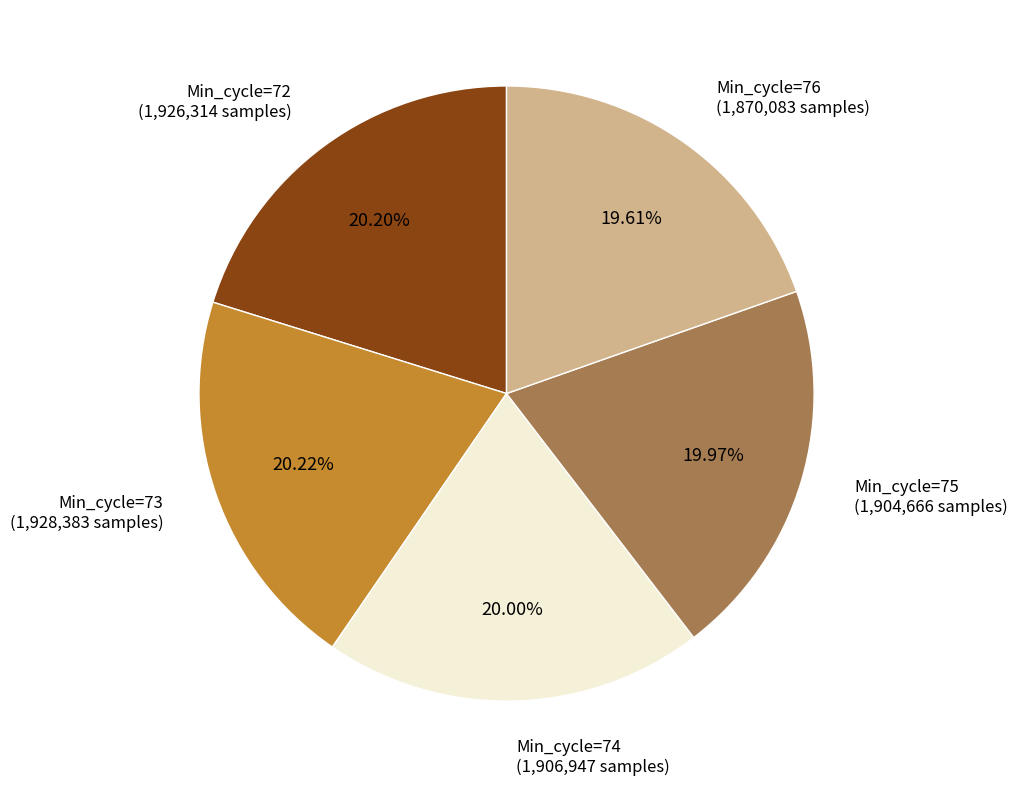

Does Min_cycle=76 account for over 50% of the chart?

No